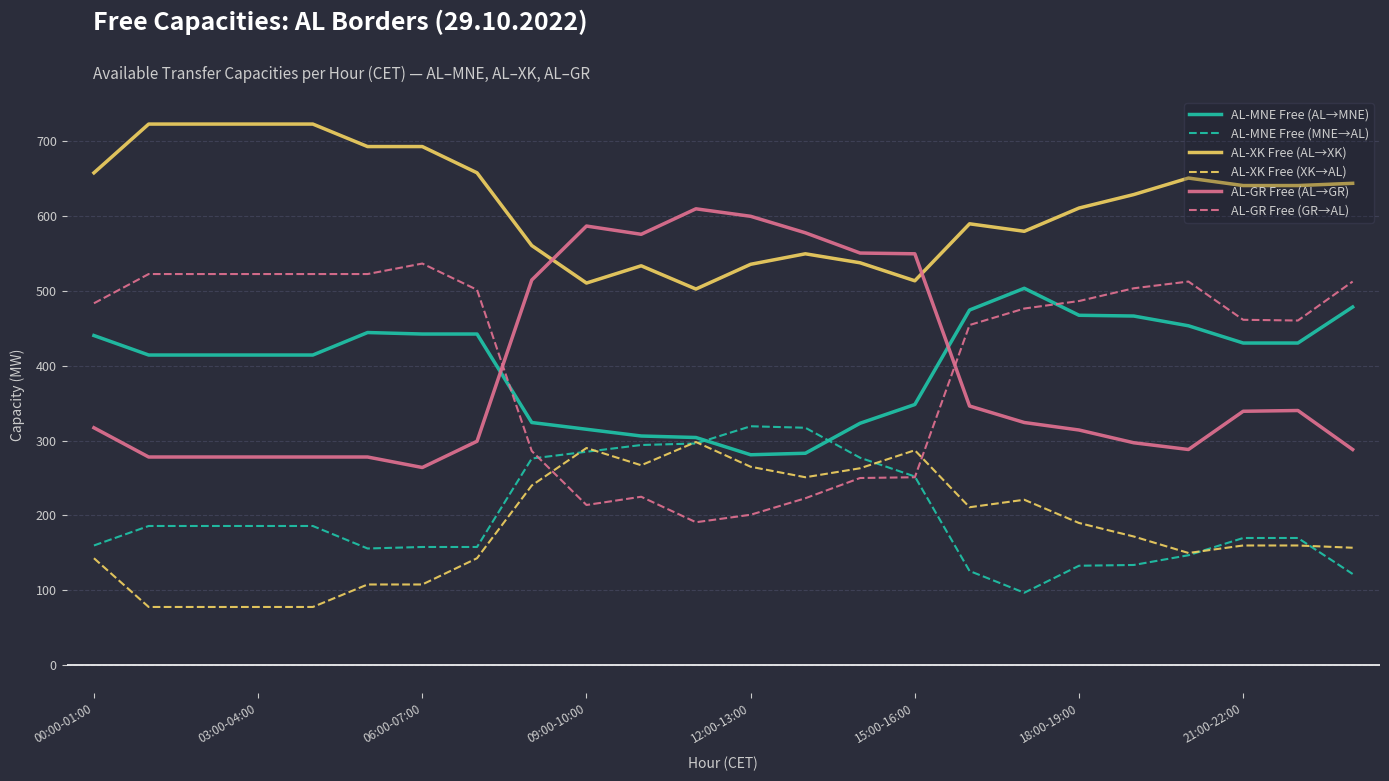

Does the chart have visible grid lines?

Yes